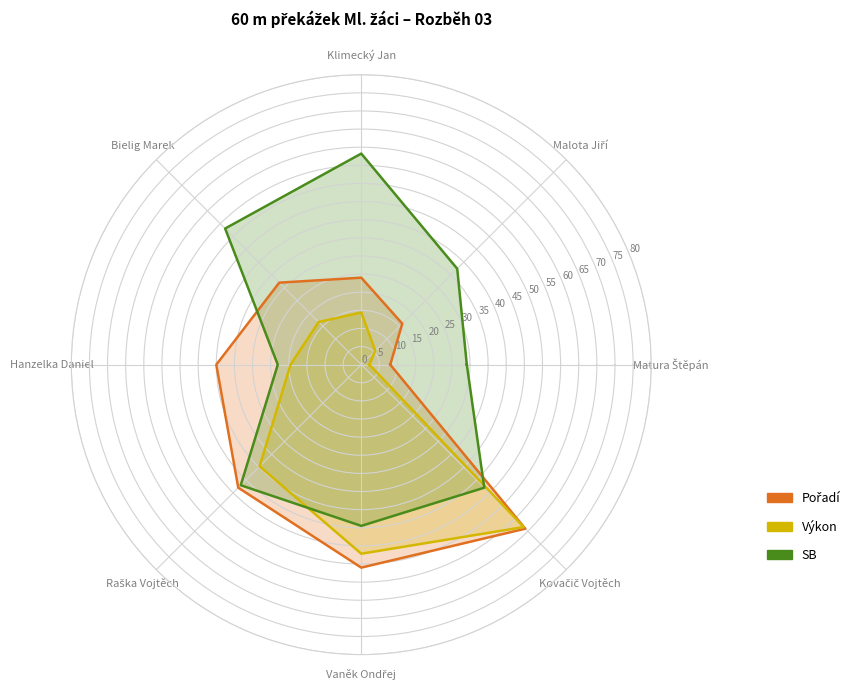

Count the number of data series in this chart.

3